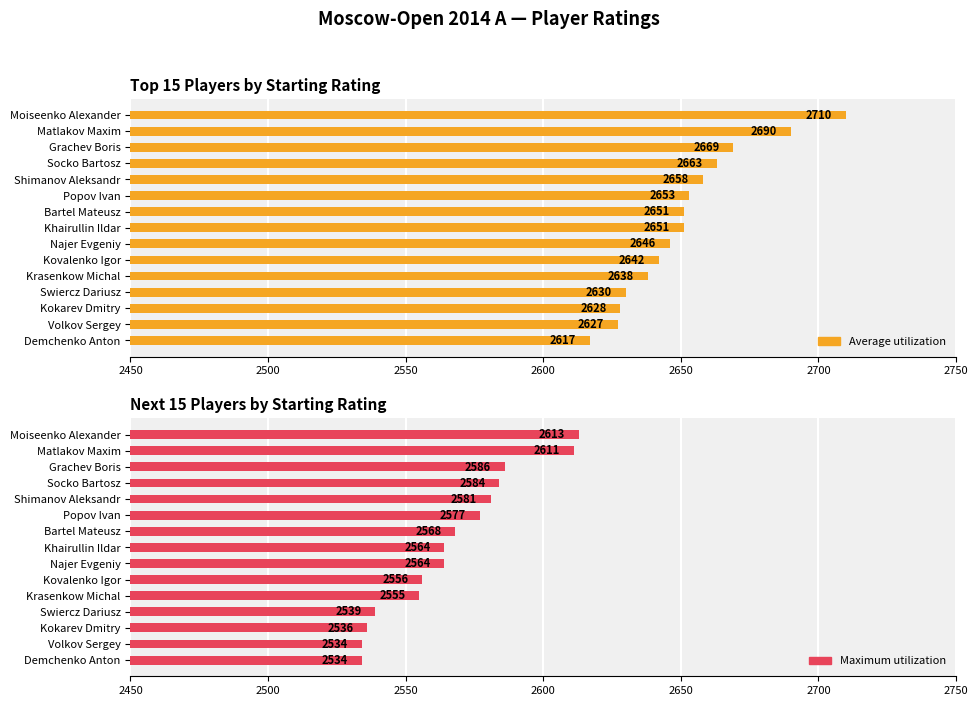

List the series in order of their peak value, highest first.

Average utilization, Maximum utilization